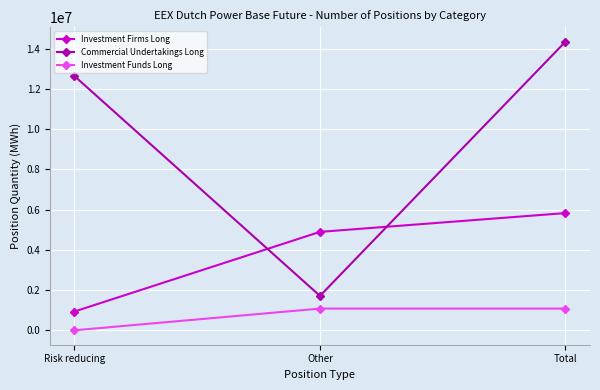

What is the approximate value of Investment Funds Long at Other?

1078948